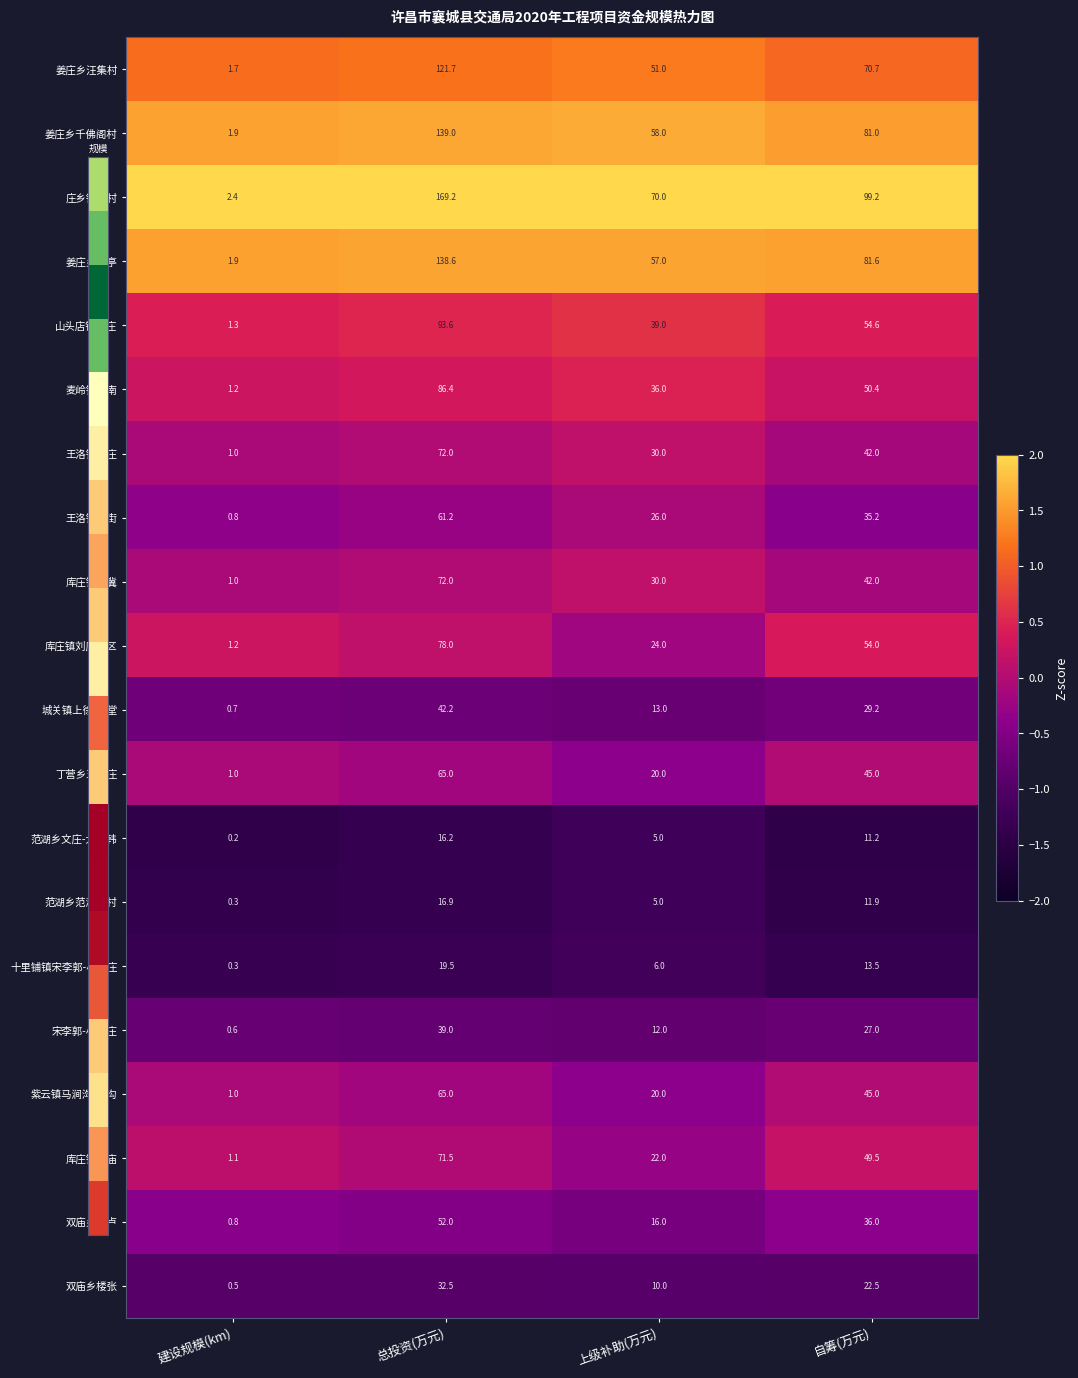

What is the lowest value of the 丁营乡王穆庄 series?

1.0